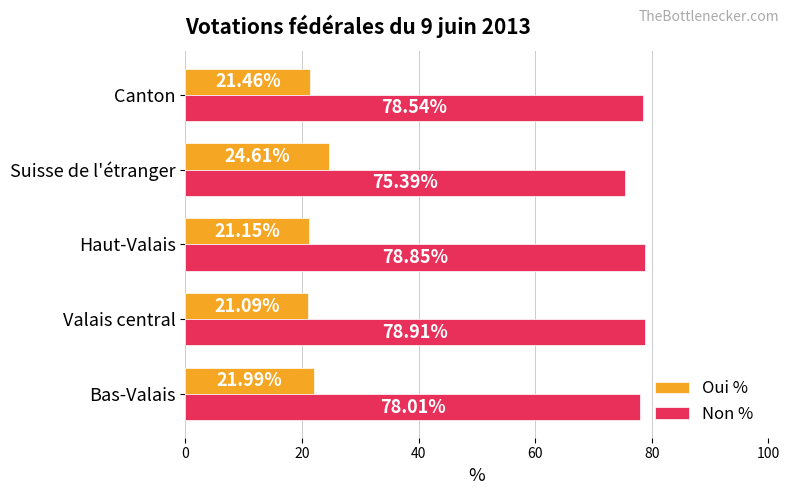

What is the spread (max minus min) of values at Valais central?

57.8